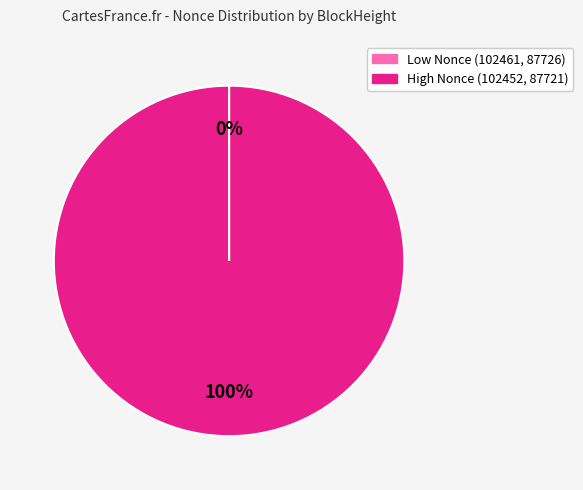

To the nearest percent, what is the difference between the largest and smallest slice percentages?

100%